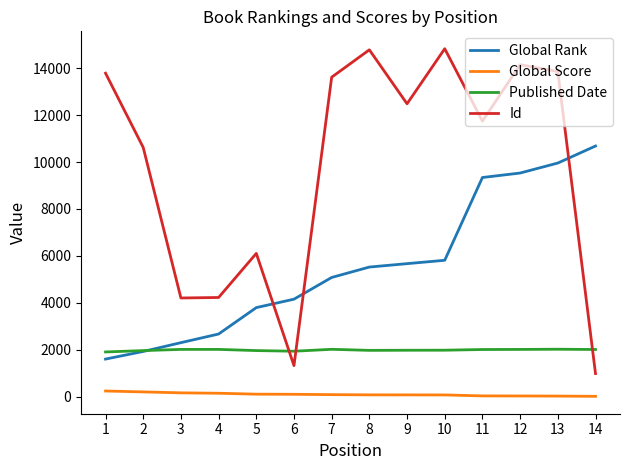

What is the approximate value of Global Score at 8, to the nearest 50?

50